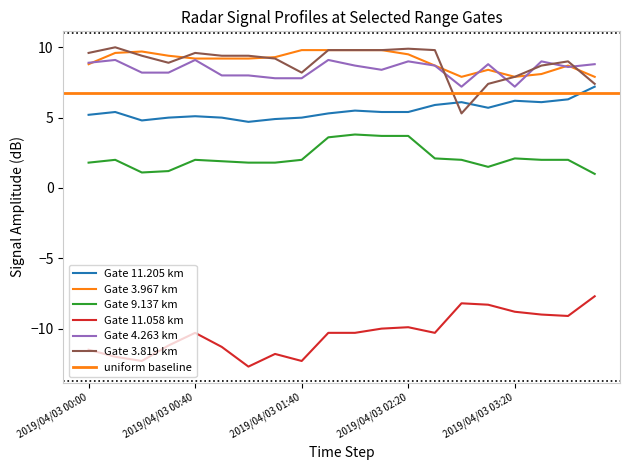

List the labels in order of 11.205 value, largest first.

2019/04/03 03:50, 2019/04/03 03:40, 2019/04/03 03:20, 2019/04/03 03:00, 2019/04/03 03:30, 2019/04/03 02:30, 2019/04/03 03:10, 2019/04/03 02:00, 2019/04/03 00:10, 2019/04/03 02:10, 2019/04/03 02:20, 2019/04/03 01:50, 2019/04/03 00:00, 2019/04/03 00:40, 2019/04/03 00:30, 2019/04/03 00:50, 2019/04/03 01:40, 2019/04/03 01:30, 2019/04/03 00:20, 2019/04/03 01:00